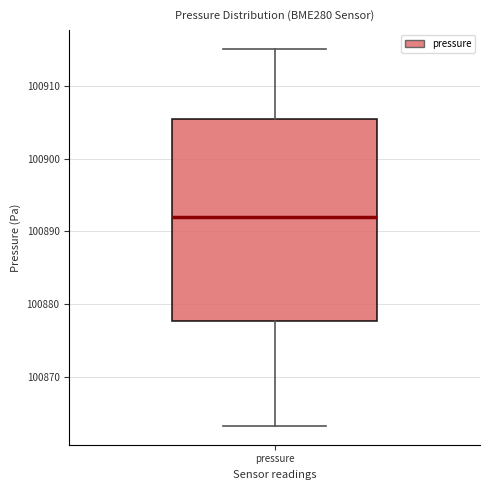

Read this box plot against the y-axis: the position of the median line, the range covered by the box, and the ends of both whiskers. The values are not printed on the chart, so give them approximately, as read against the axis.

median 100892, box 100878 to 100905, whiskers 100863 to 100915